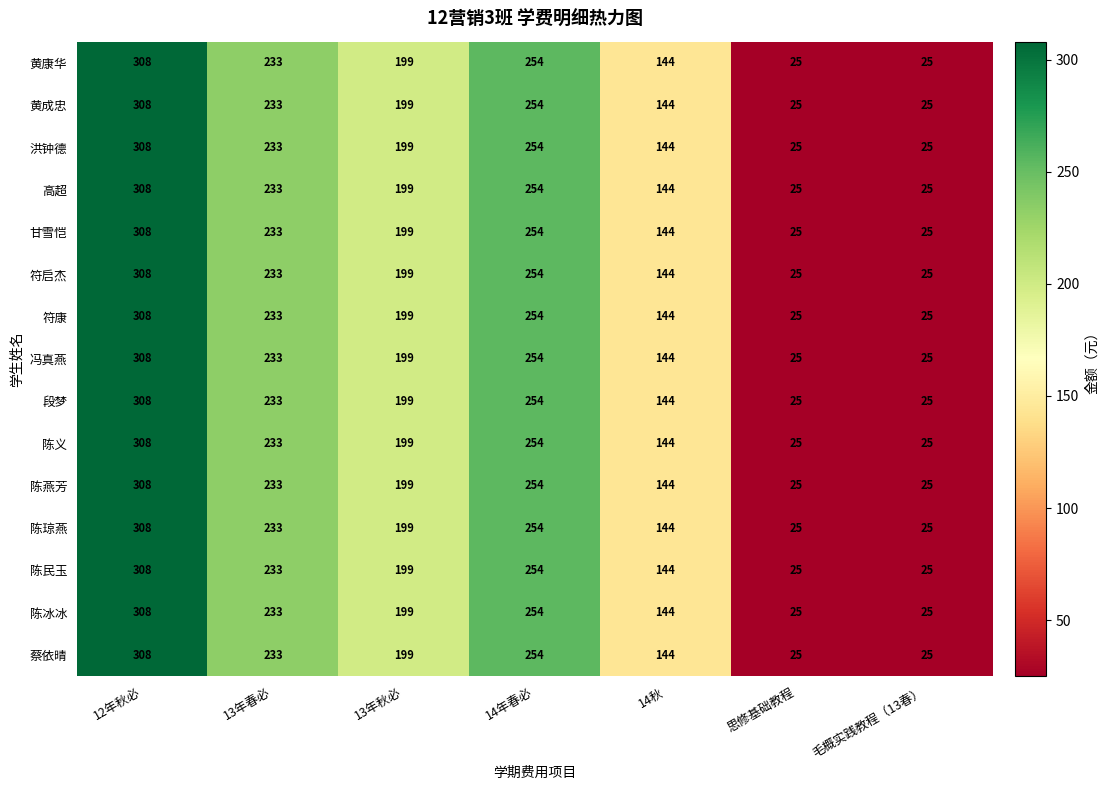

What is the difference between the maximum and second lowest values in the 黄成忠 series?

283